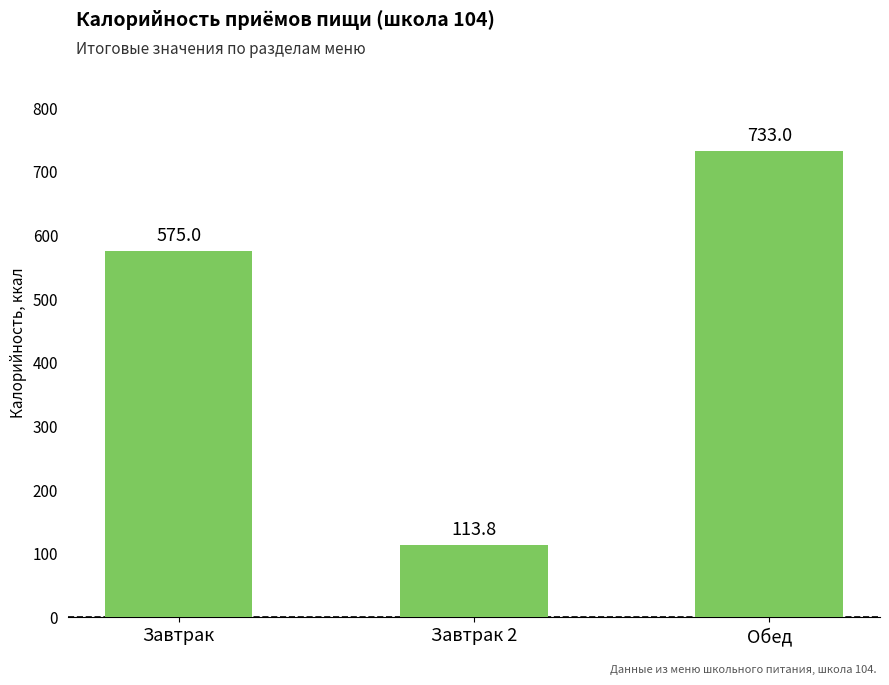

Is it true that the value at Завтрак is 843.1?

False